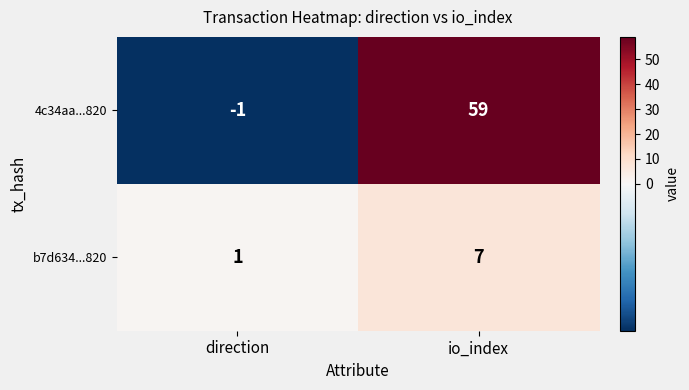

What is the maximum value shown in the chart?

59